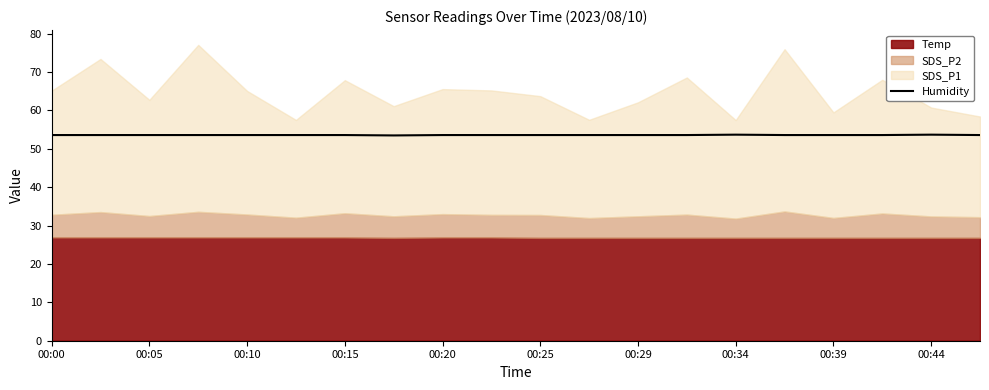

The value of Humidity at 00:34 is 53.7. True or false?

True